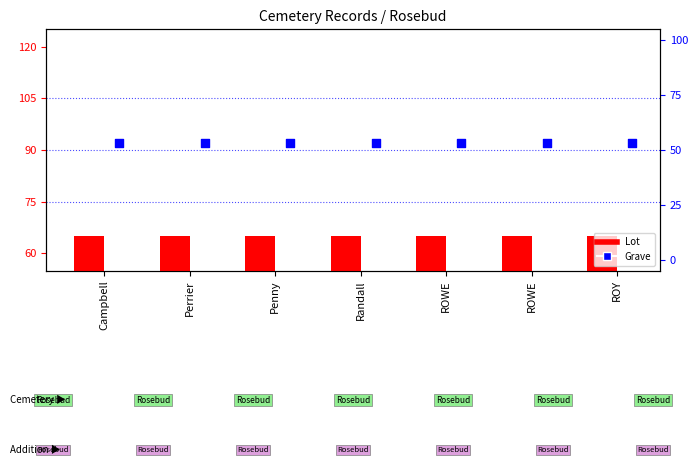

At which category is the sum across all series the highest?

Campbell